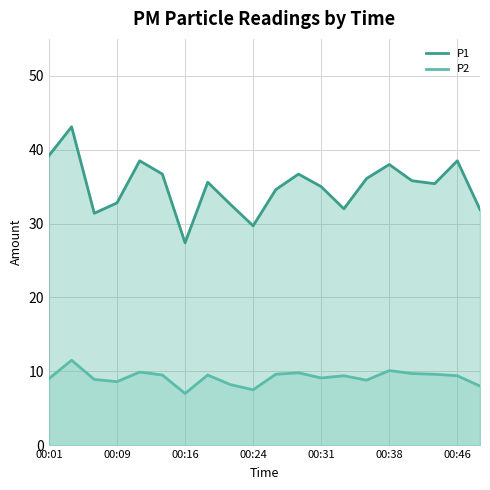

How many values in the P2 series are below 9?

7